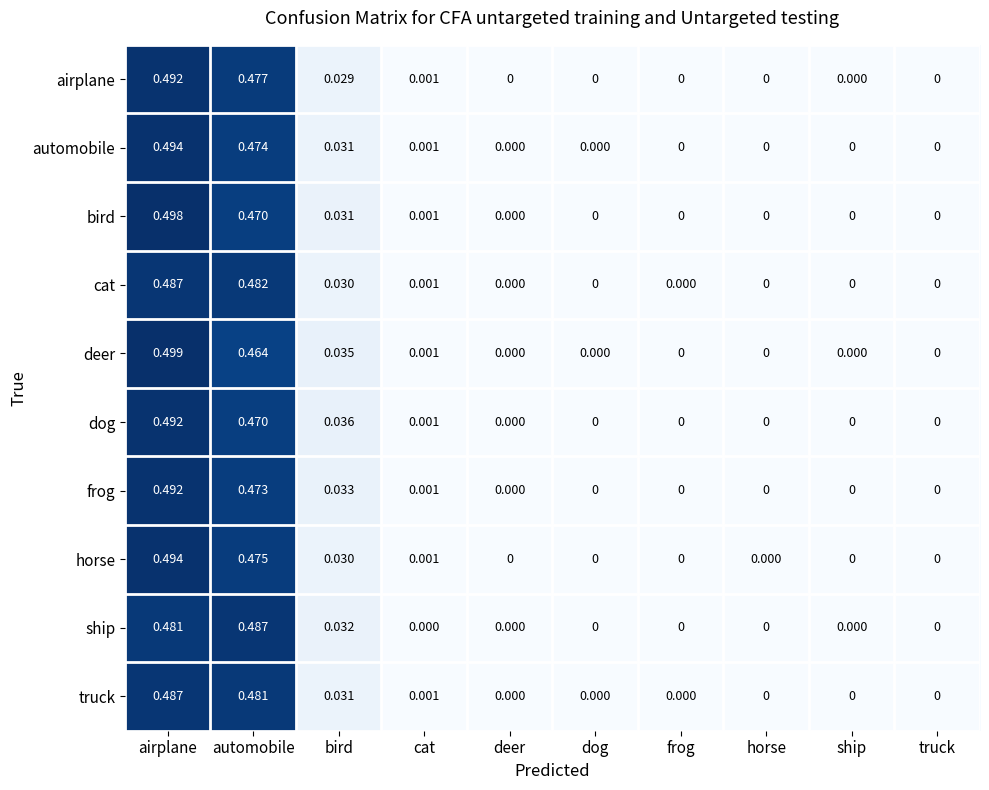

Which label corresponds to the largest value in the chart?

airplane